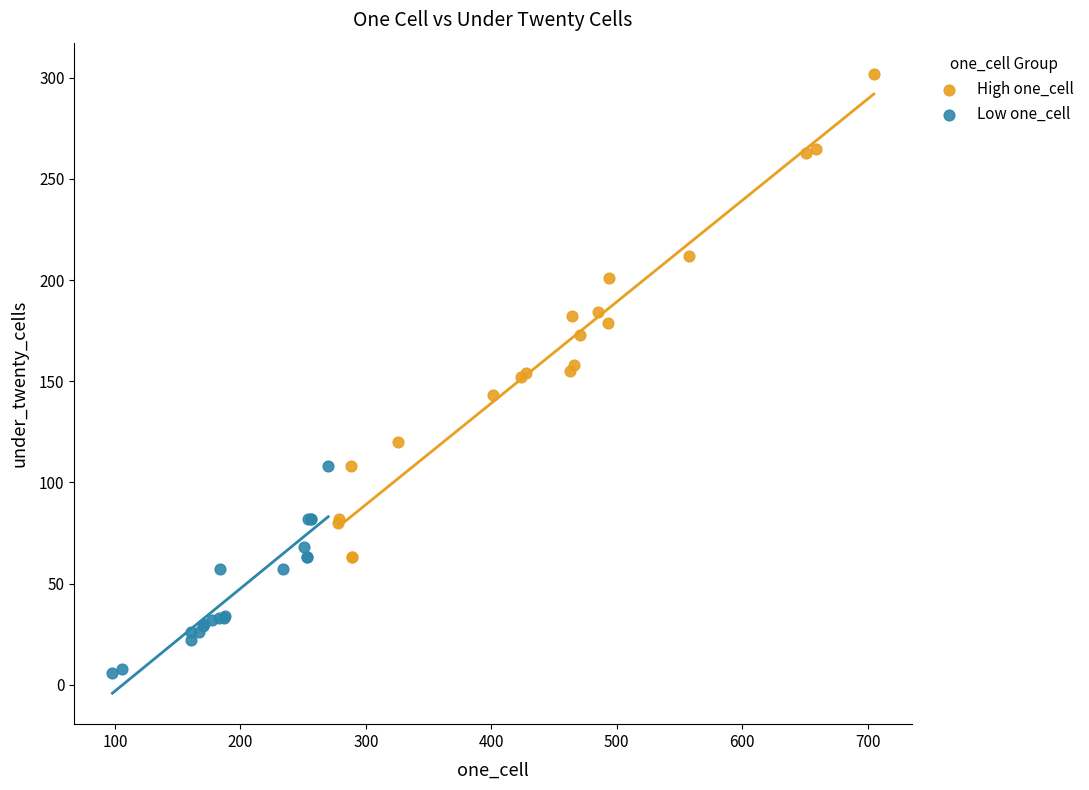

Which series reaches the maximum Y coordinate?

High one_cell